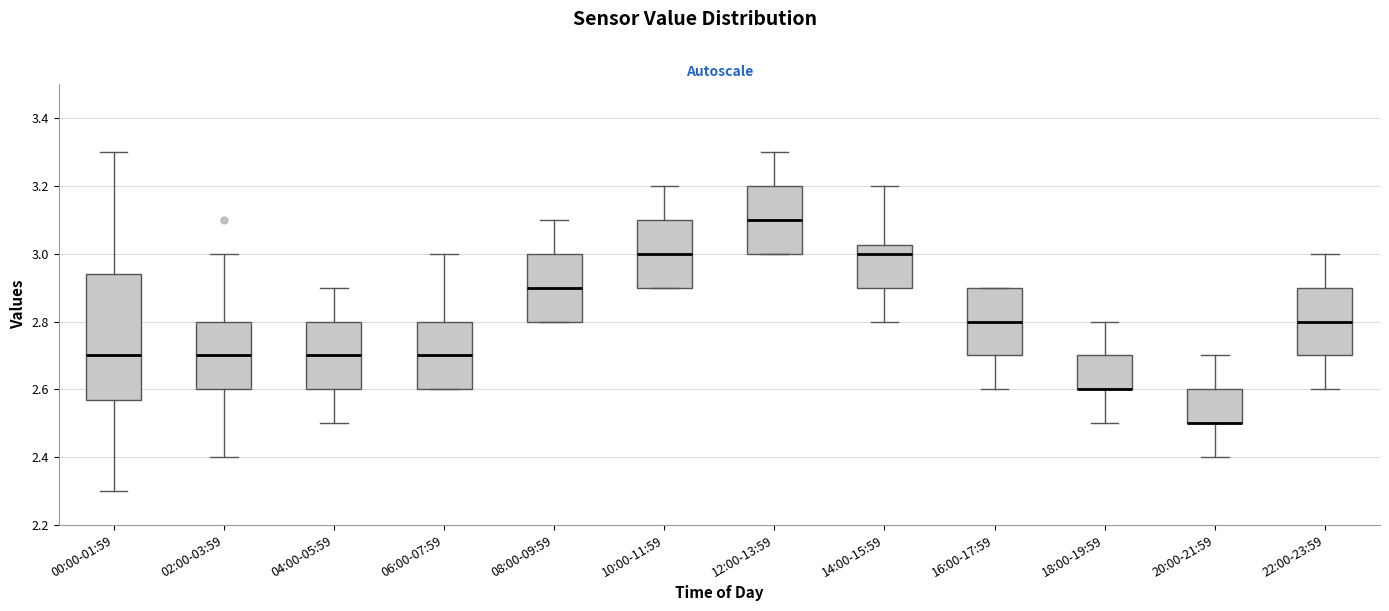

Comparing the boxes themselves (not the whiskers), which one is the tallest?

00:00-01:59